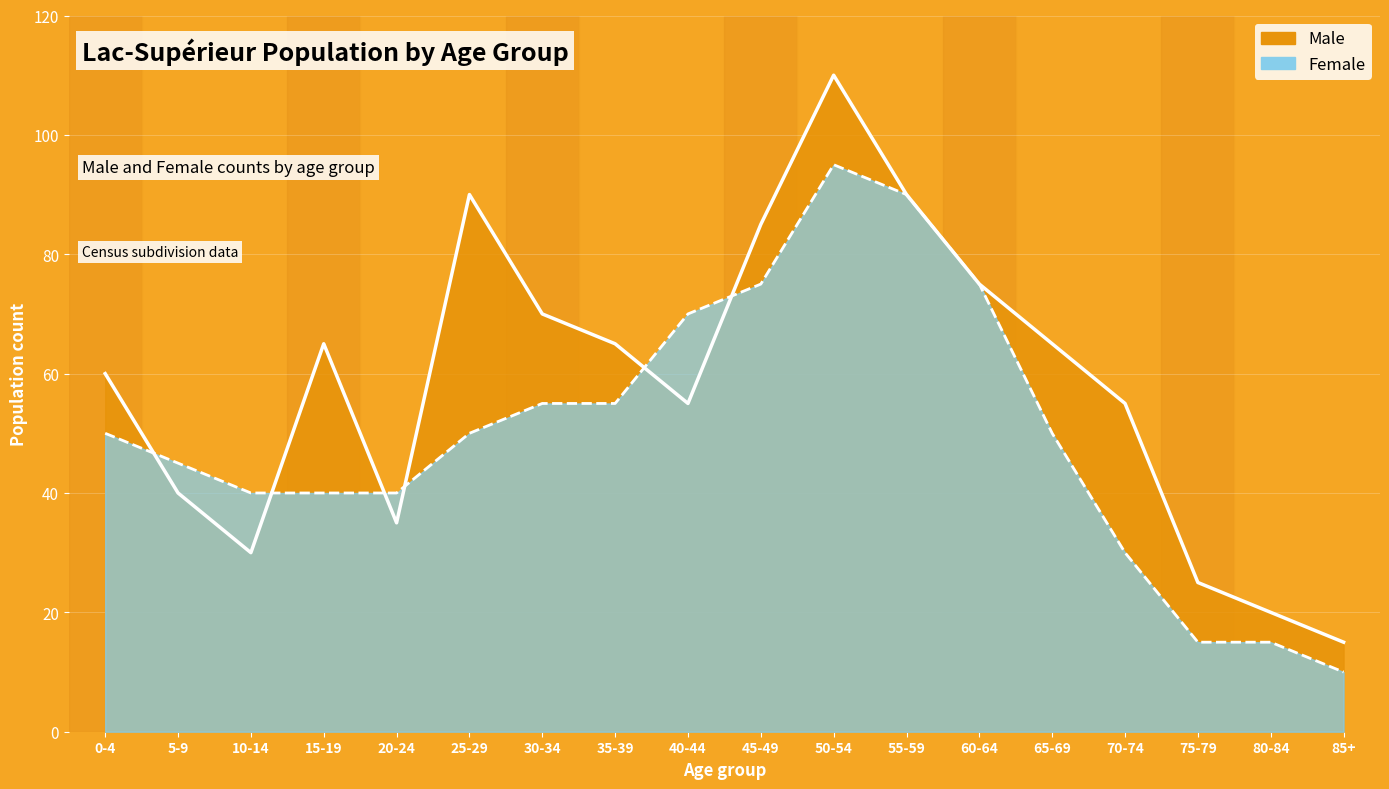

Which series ends up on top after the final intersection of Male and Female?

Male